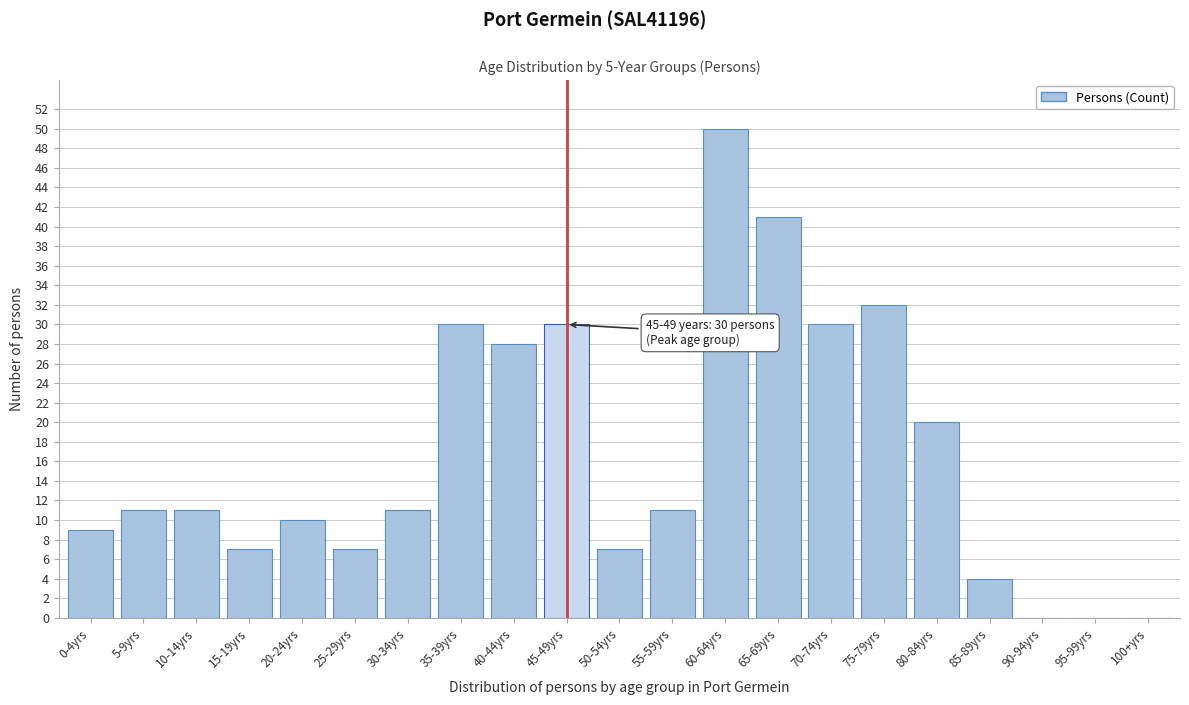

Reading left to right, transcribe all the data shown in this chart.

0-4yrs=9	5-9yrs=11	10-14yrs=11	15-19yrs=7	20-24yrs=10	25-29yrs=7	30-34yrs=11	35-39yrs=30	40-44yrs=28	45-49yrs=30	50-54yrs=7	55-59yrs=11	60-64yrs=50	65-69yrs=41	70-74yrs=30	75-79yrs=32	80-84yrs=20	85-89yrs=4	90-94yrs=0	95-99yrs=0	100+yrs=0